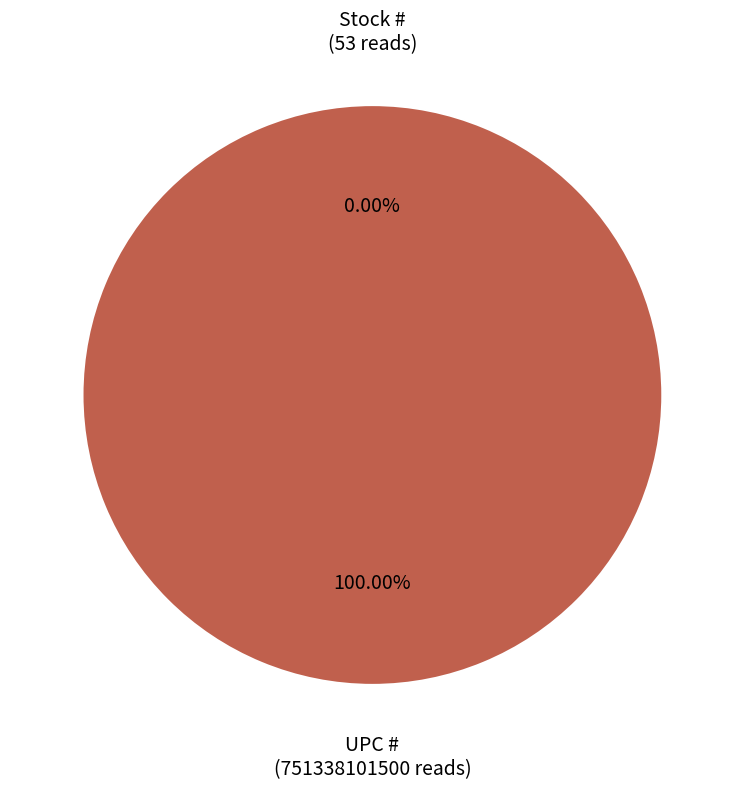

Is it true that Stock # is 0% of the pie?

True